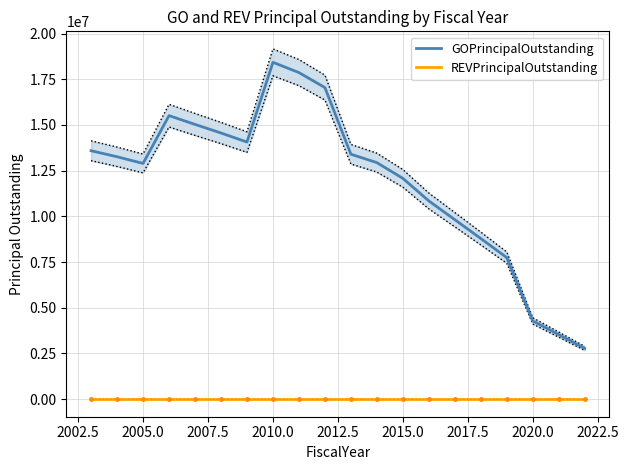

True or false: GOPrincipalOutstanding and REVPrincipalOutstanding intersect in this chart.

False